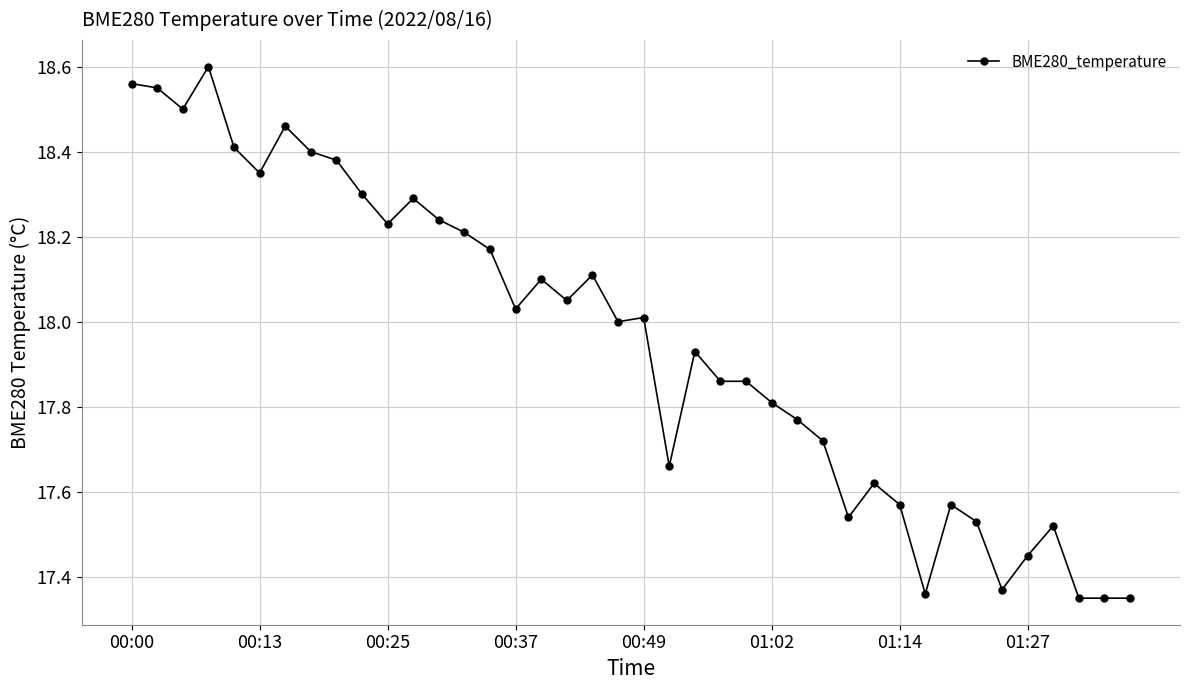

True or false: there are more than 2 points higher than both neighbors.

True